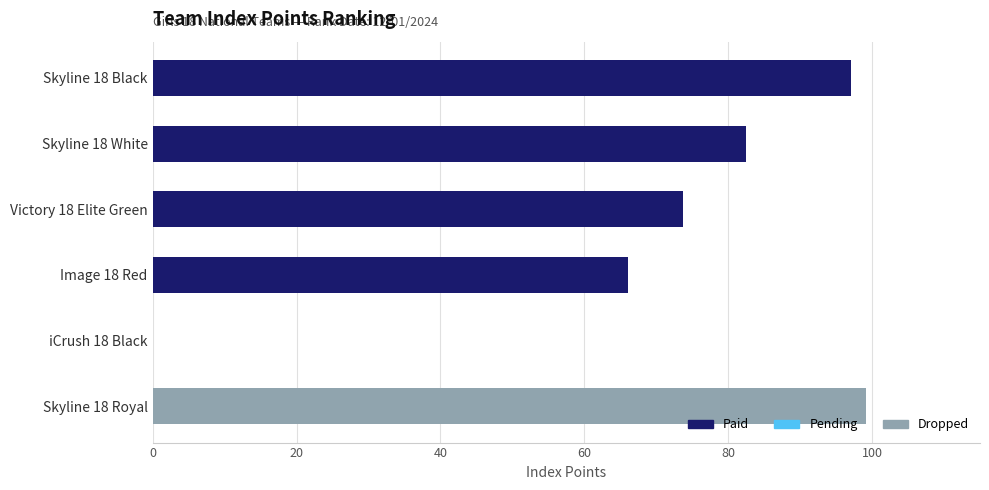

What value does the data have at Victory 18 Elite Green?

73.7